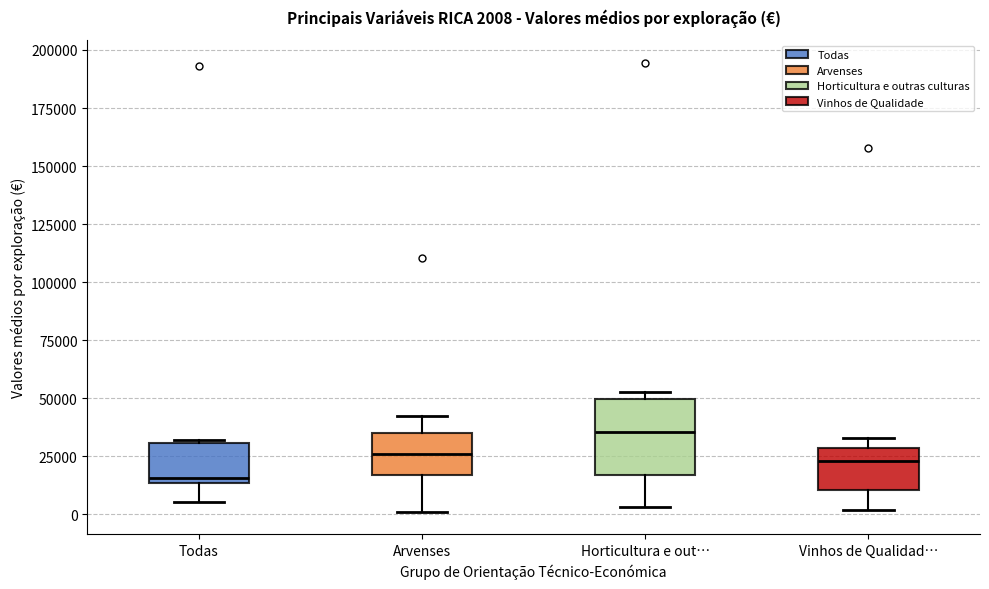

Comparing the boxes themselves (not the whiskers), which one is the tallest?

Horticultura e out…